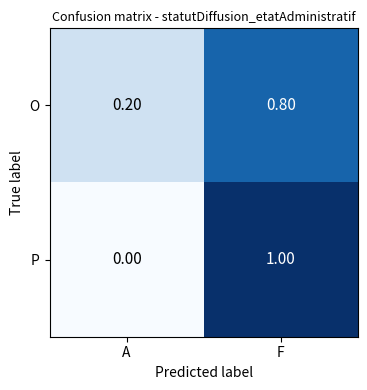

How many series are shown in this chart?

2